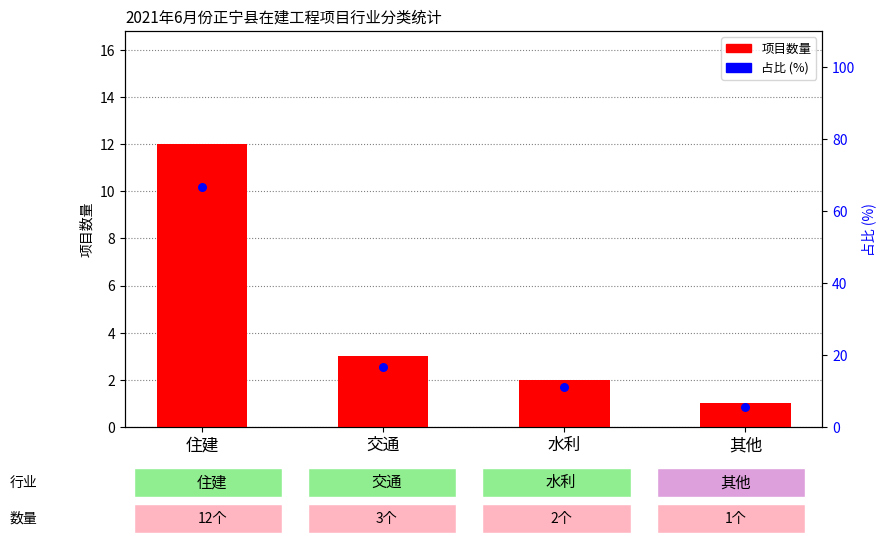

What is the total value across all series at 其他?

6.6